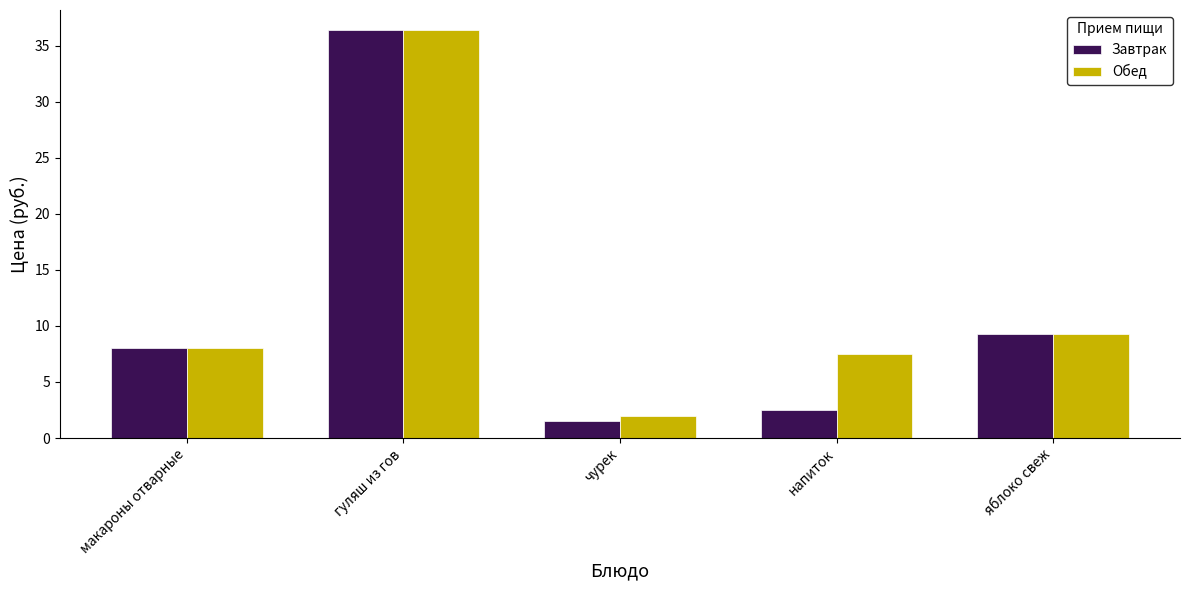

Which series has the widest spread of values?

Завтрак